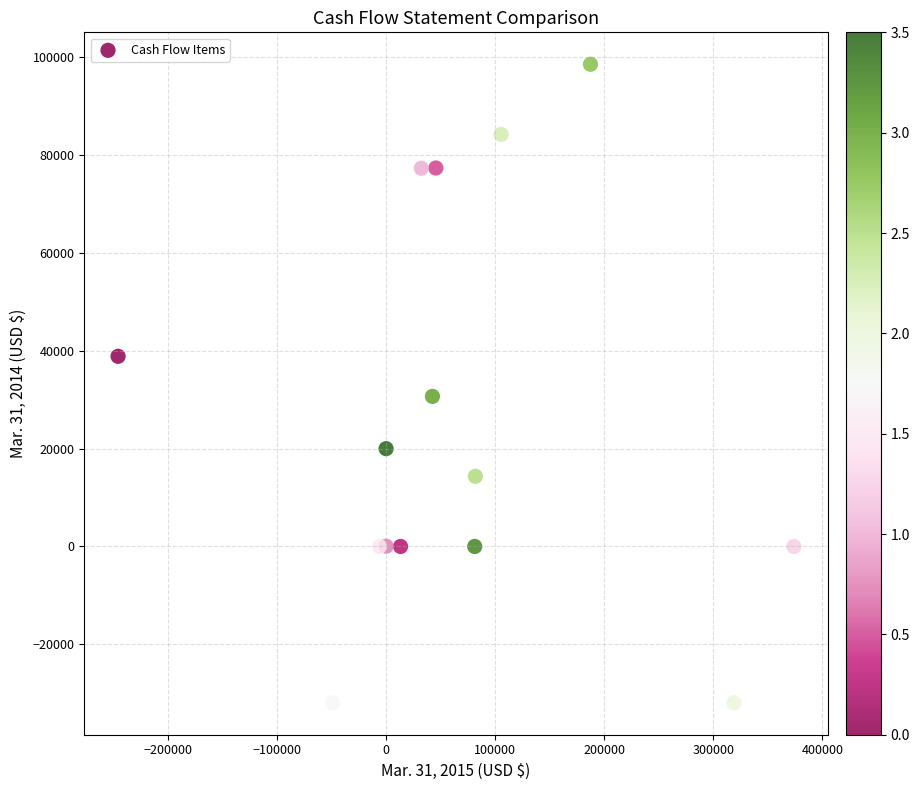

What Y value in the scatter plot is closest to 33318?

30690